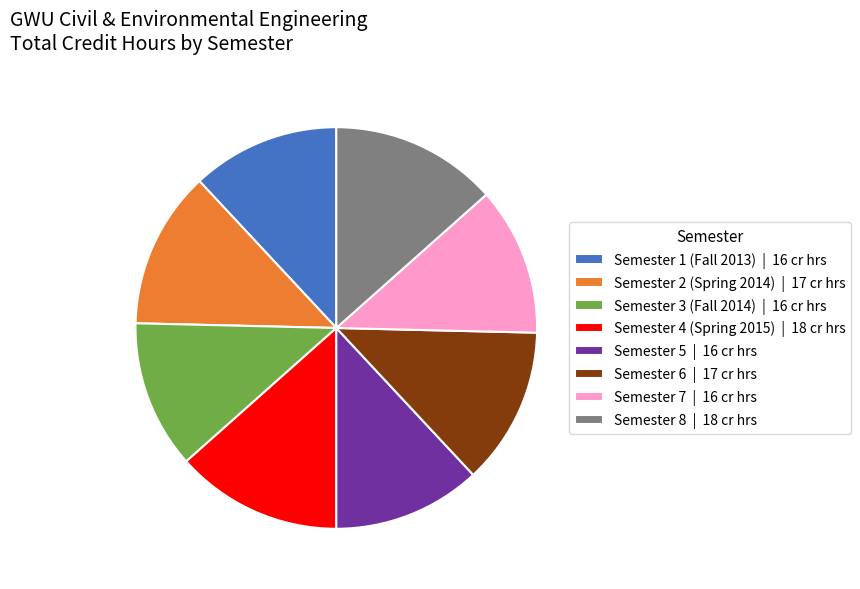

Approximately how many times larger is the value at Semester 2 (Spring 2014) | 17 cr hrs compared to Semester 6 | 17 cr hrs?

1.0